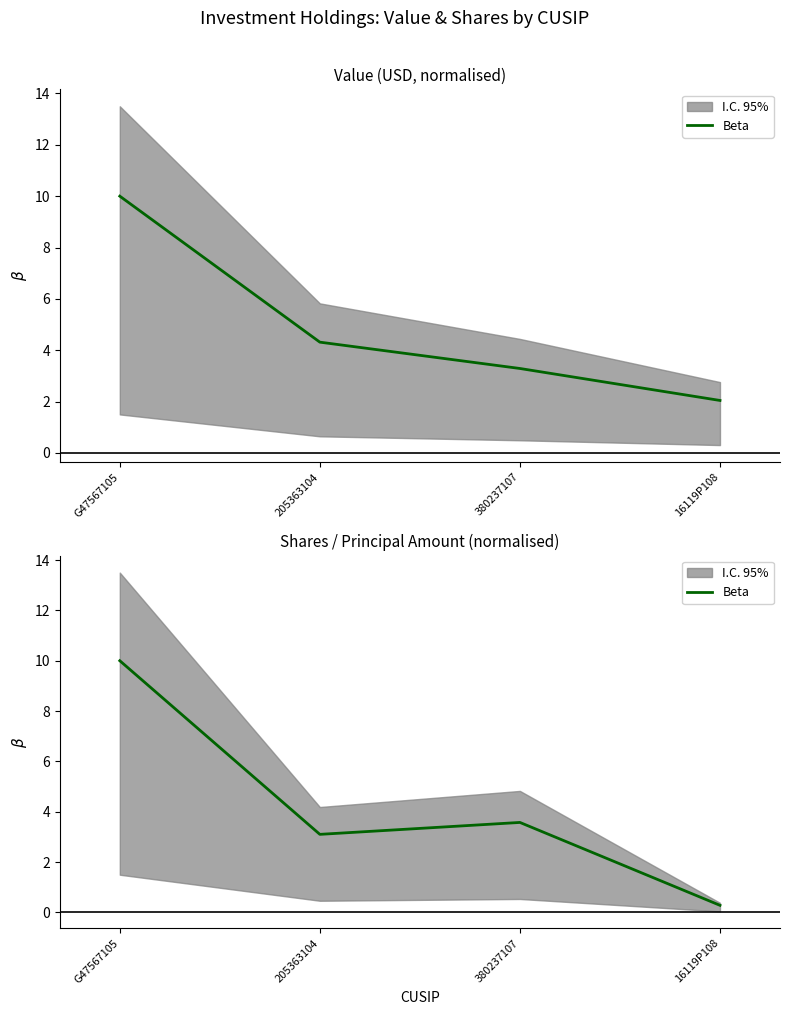

What is the greatest value displayed?

10.0